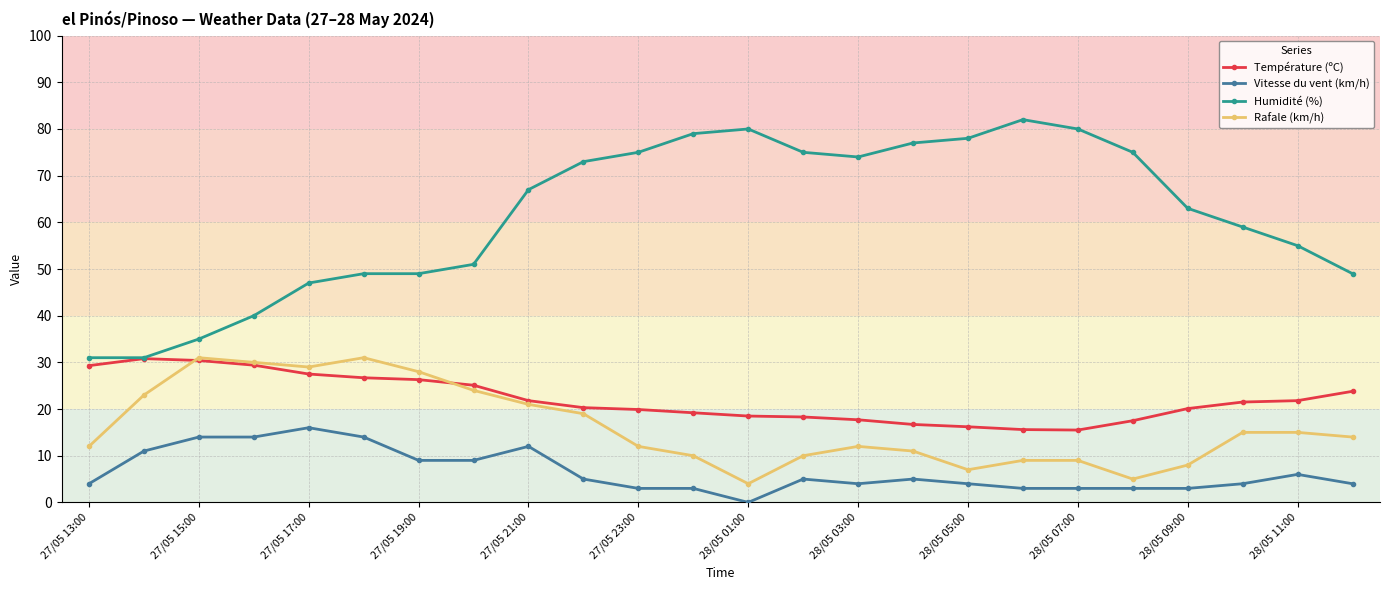

Which series has the largest range (max minus min)?

Humidité (%)